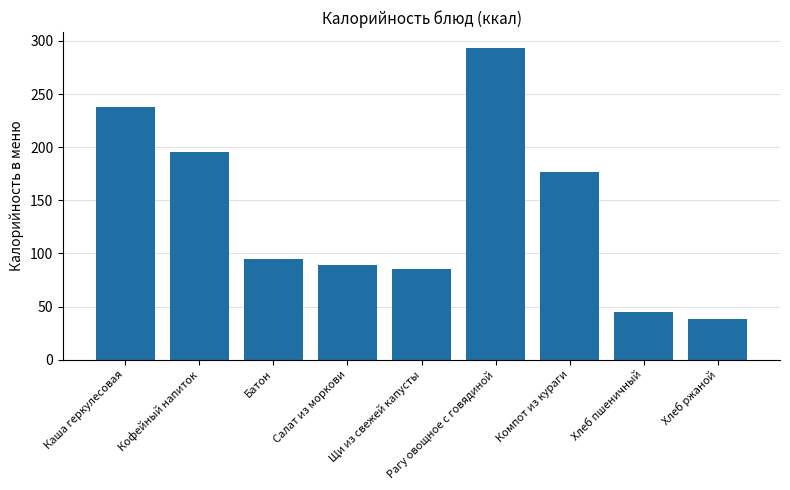

What is the difference between the second highest and minimum values?

199.8